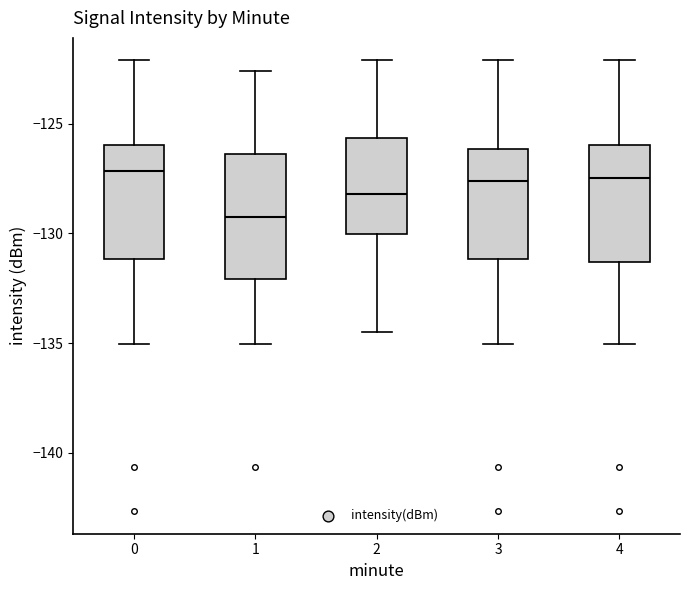

Reading left to right, read every box against the y-axis: the position of its median line, the range the box covers, and the ends of its whiskers. The values are not printed on the chart, so give them approximately, as read against the axis.

0: median -127.0, box -131.0 to -126.0, whiskers -135.0 to -122.0
1: median -129.5, box -132.0 to -126.5, whiskers -135.0 to -122.5
2: median -128.0, box -130.0 to -125.5, whiskers -134.5 to -122.0
3: median -127.5, box -131.0 to -126.0, whiskers -135.0 to -122.0
4: median -127.5, box -131.5 to -126.0, whiskers -135.0 to -122.0